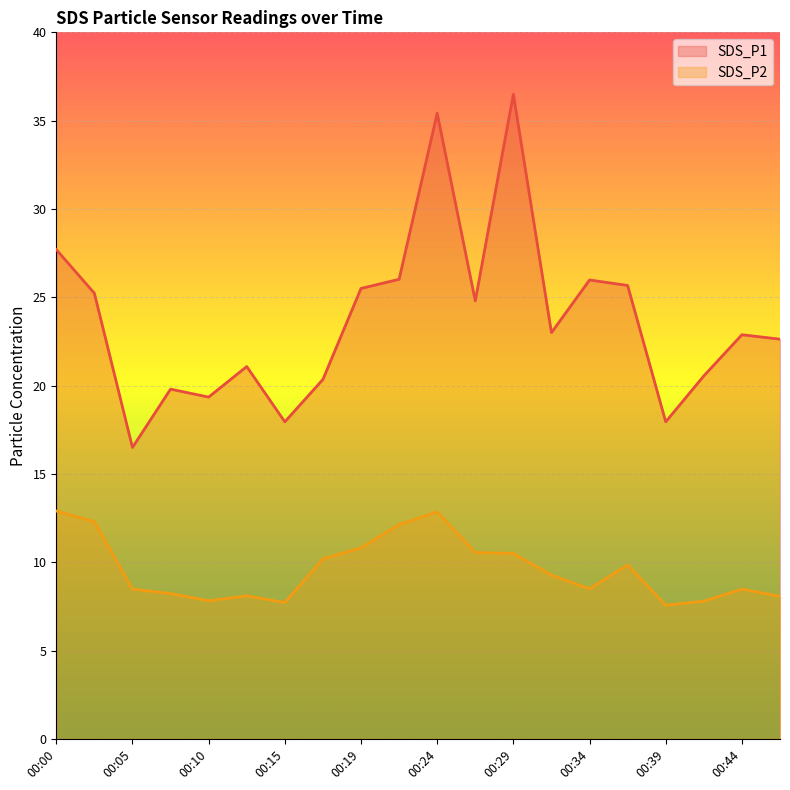

What is the value of the SDS_P2 point at the 10th from the left?

12.1